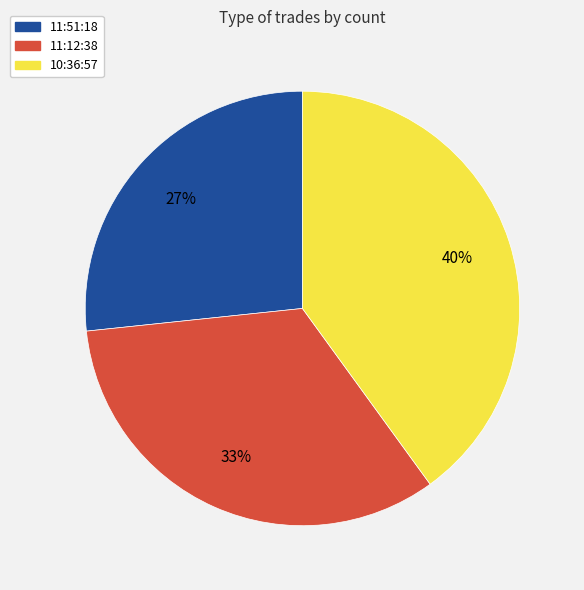

How many slices are in this pie chart?

3